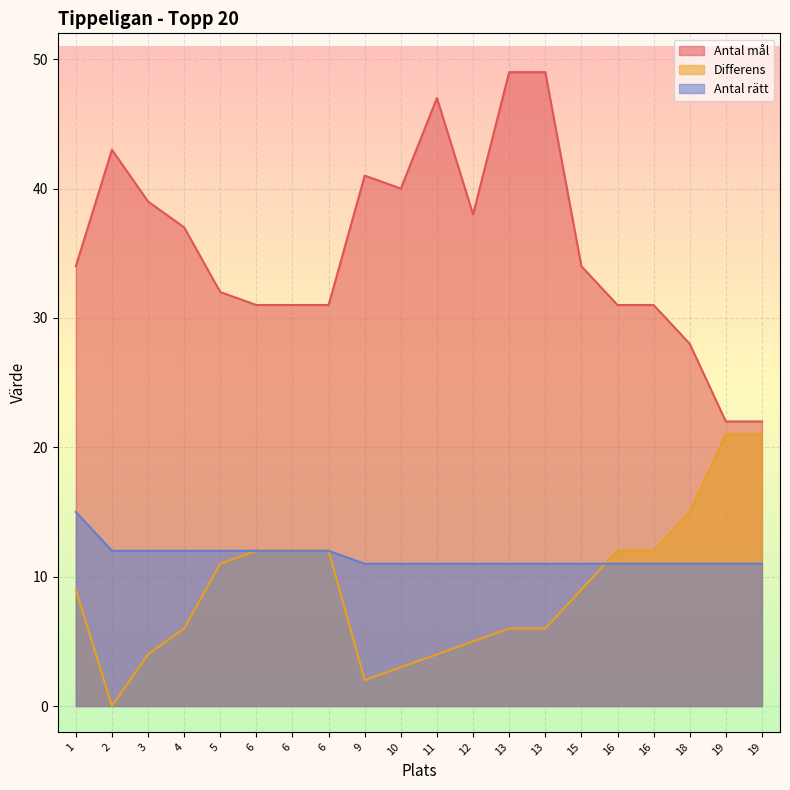

Is the value of Antal mål at 6 greater than the value of Differens at 19?

Yes